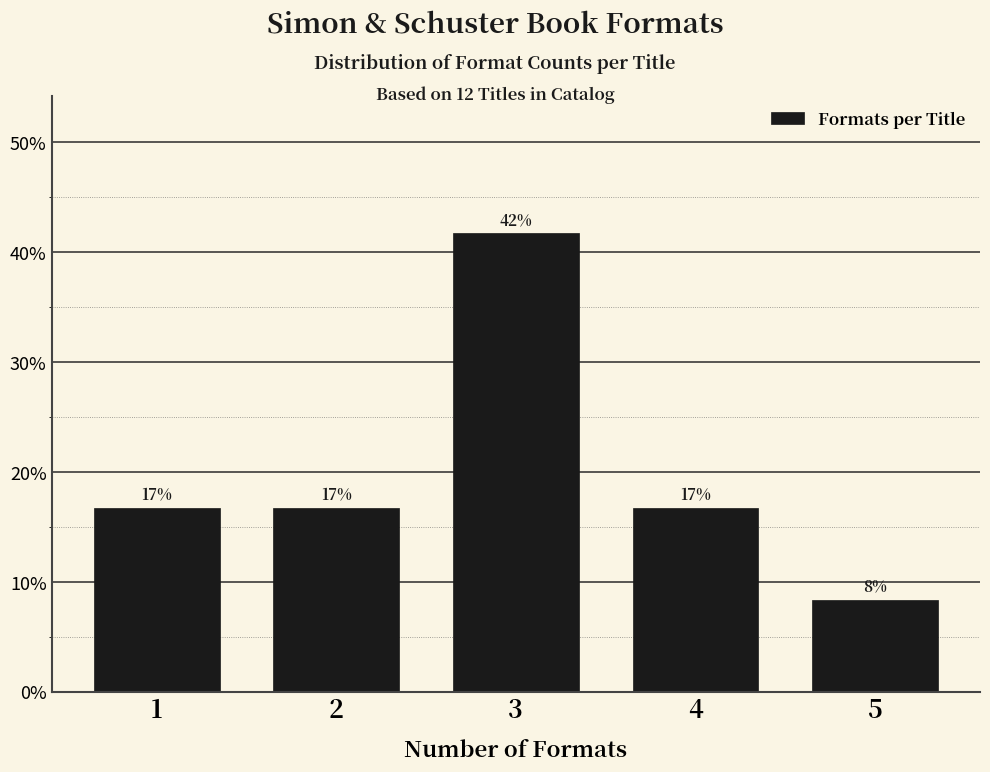

Are the bars horizontal?

No